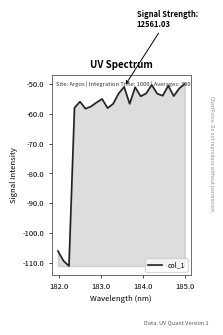

What is the maximum value shown in the chart?

-49.9